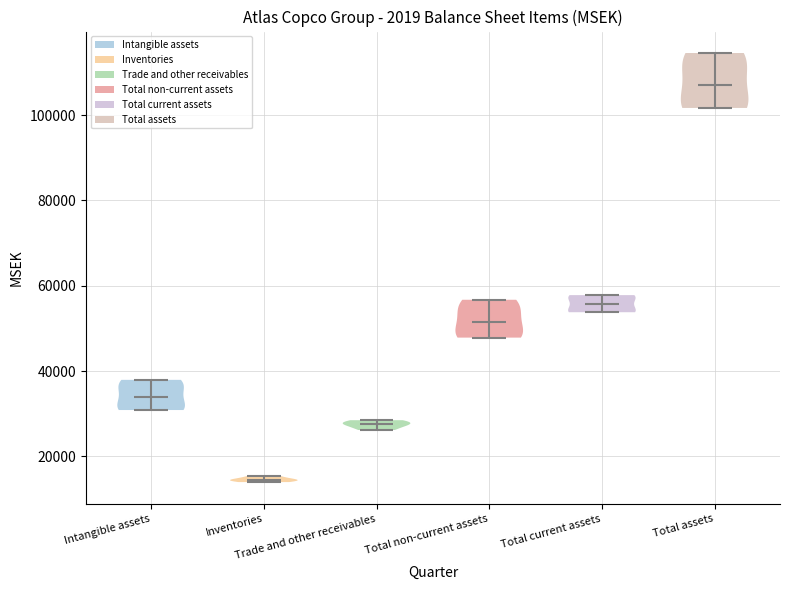

What is the highest point the violin for Trade and other receivables reaches on the y-axis? The values are not printed on the chart, so give them approximately, as read against the axis.

28000